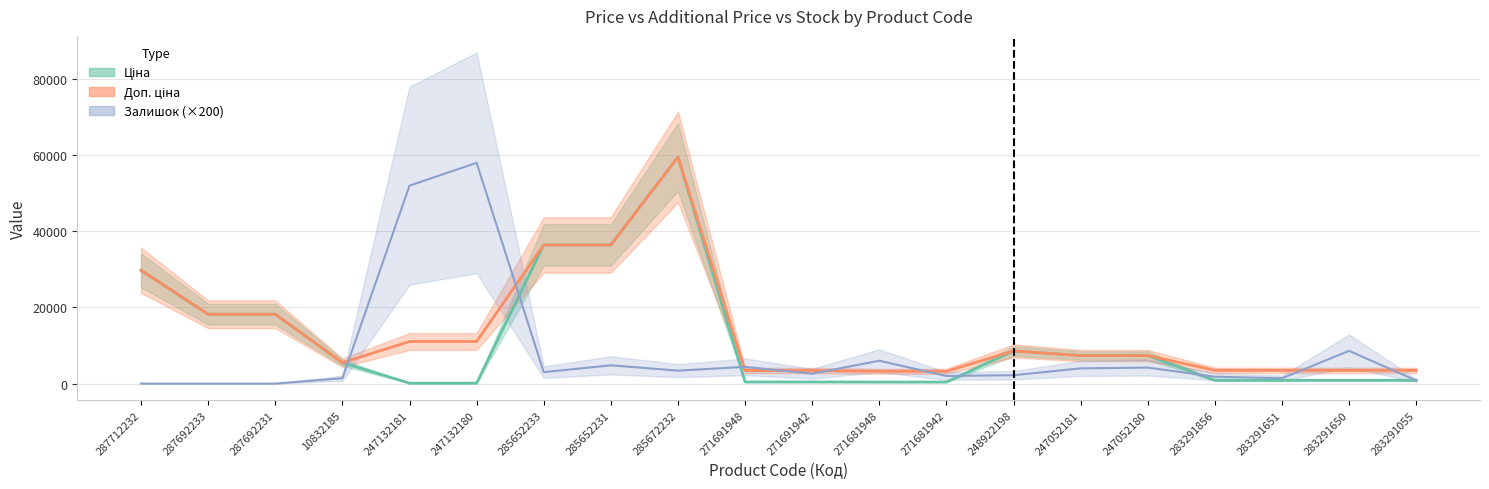

How many distinct data groups are displayed?

3